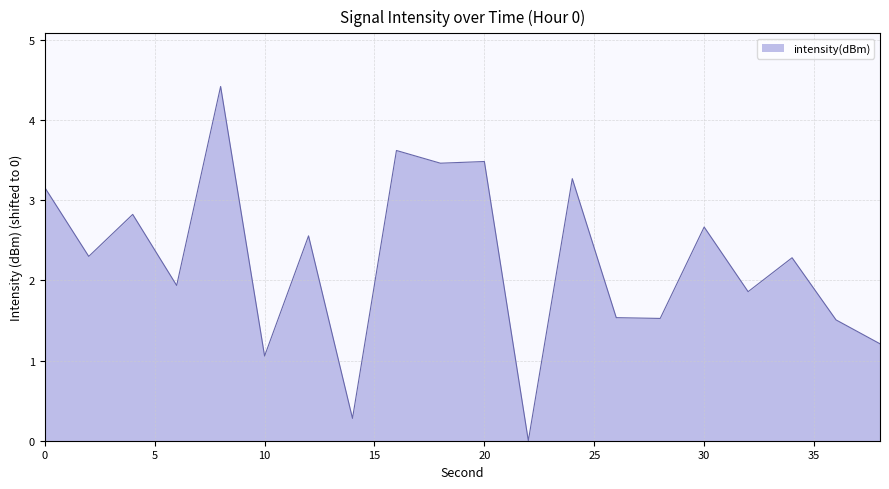

What is the difference between the maximum and minimum values?

4.4